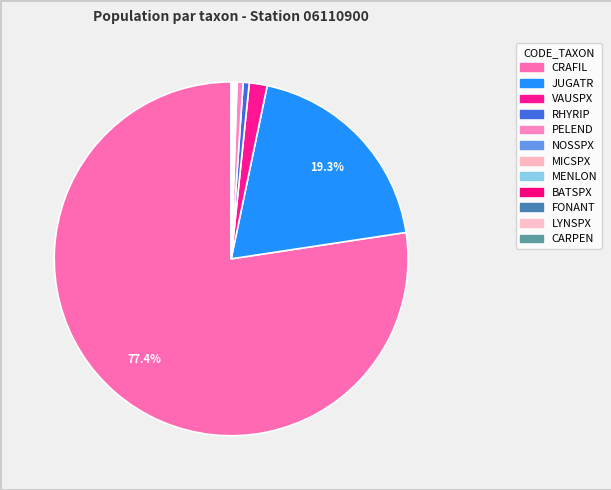

Count the number of slices in the pie.

12